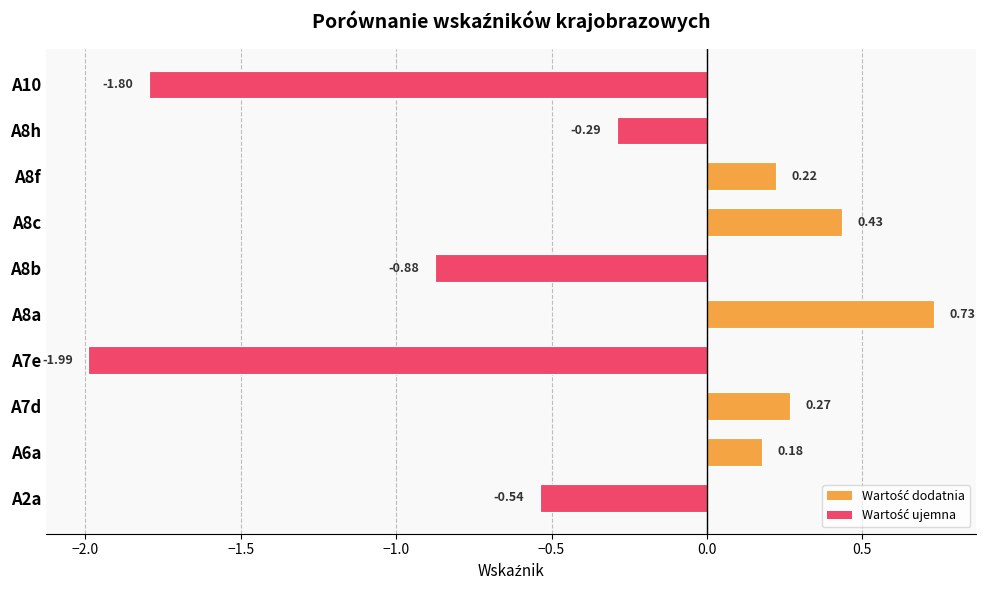

What is the difference between the maximum and minimum values?

2.7